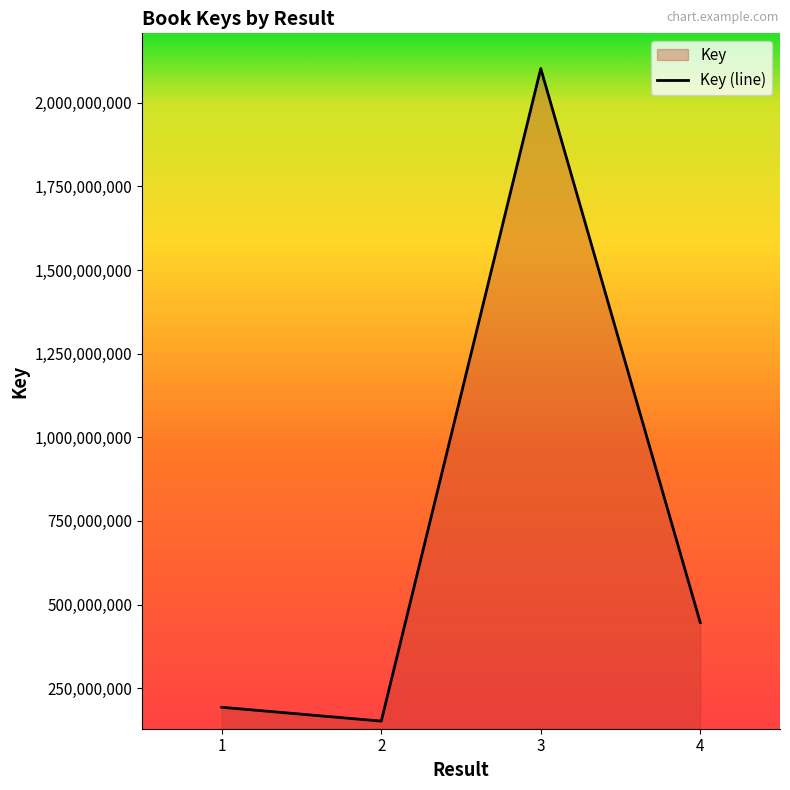

What is the greatest value displayed?

2102397566